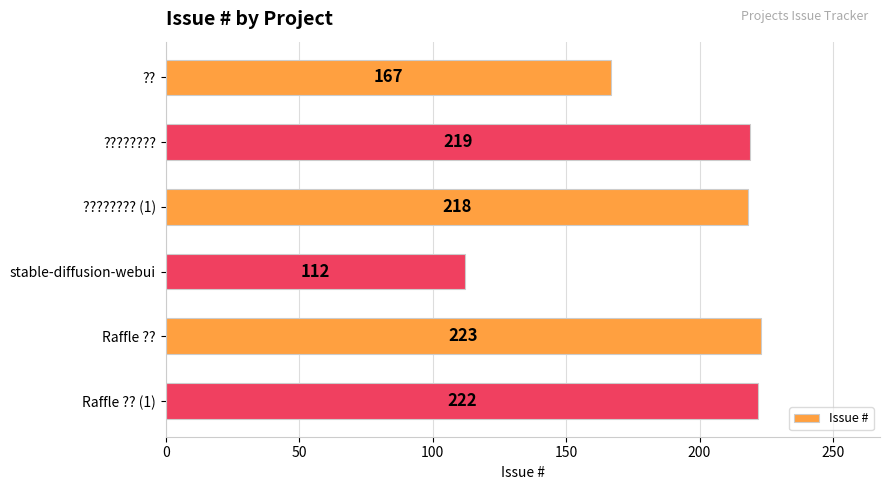

What is the change in value from ?? to stable-diffusion-webui?

-55